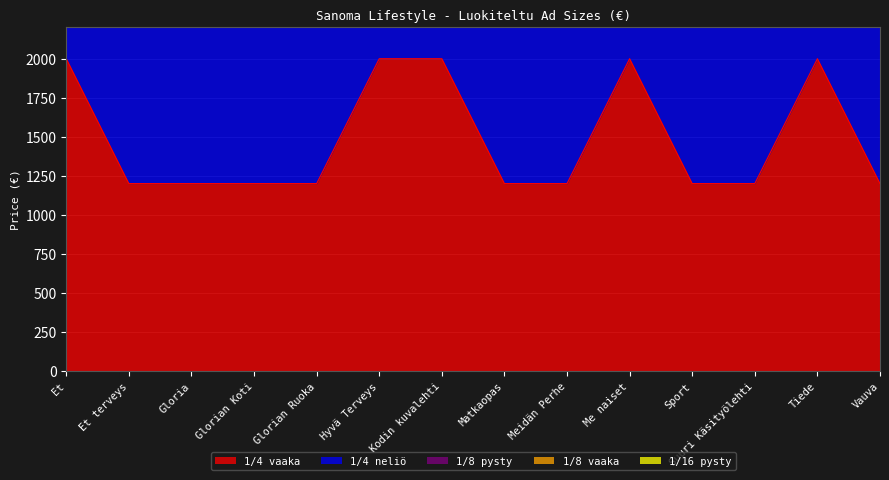

Is it true that 1/4 vaaka equals 249 at Glorian Ruoka?

False